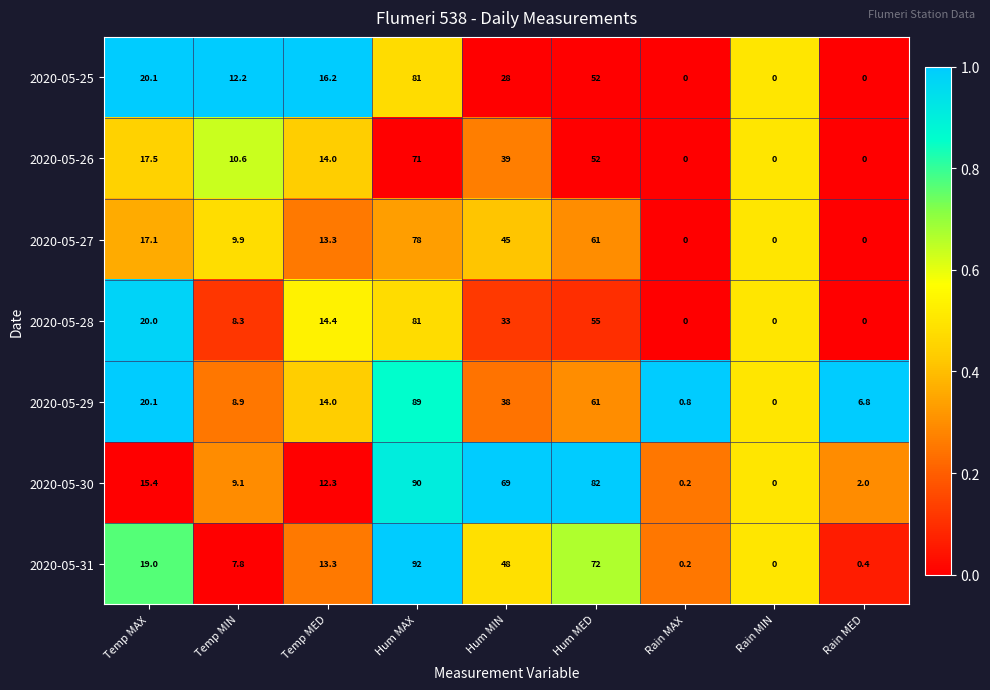

What is the sum of all 2020-05-25 values?

209.5